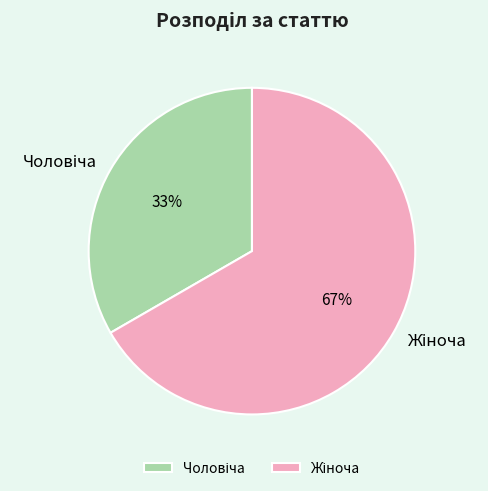

Is there a majority slice in this chart?

Yes